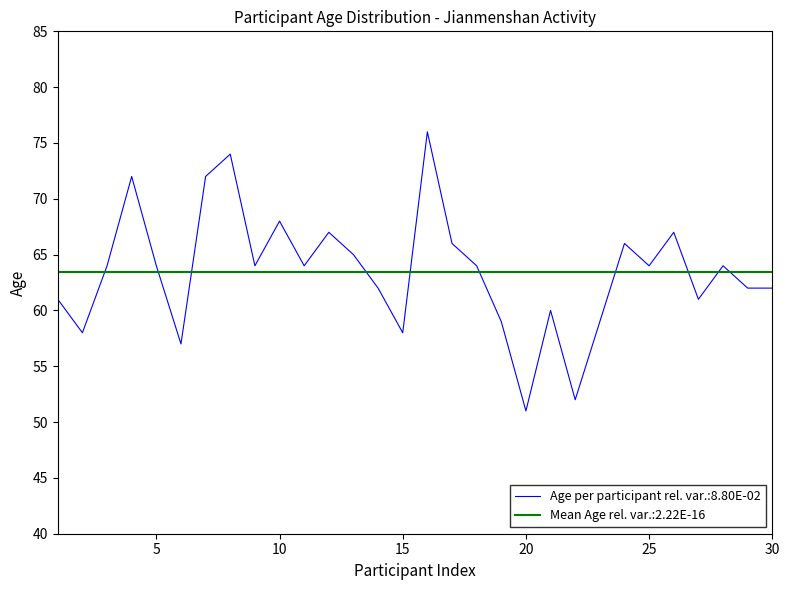

What is the greatest value displayed?

76.0